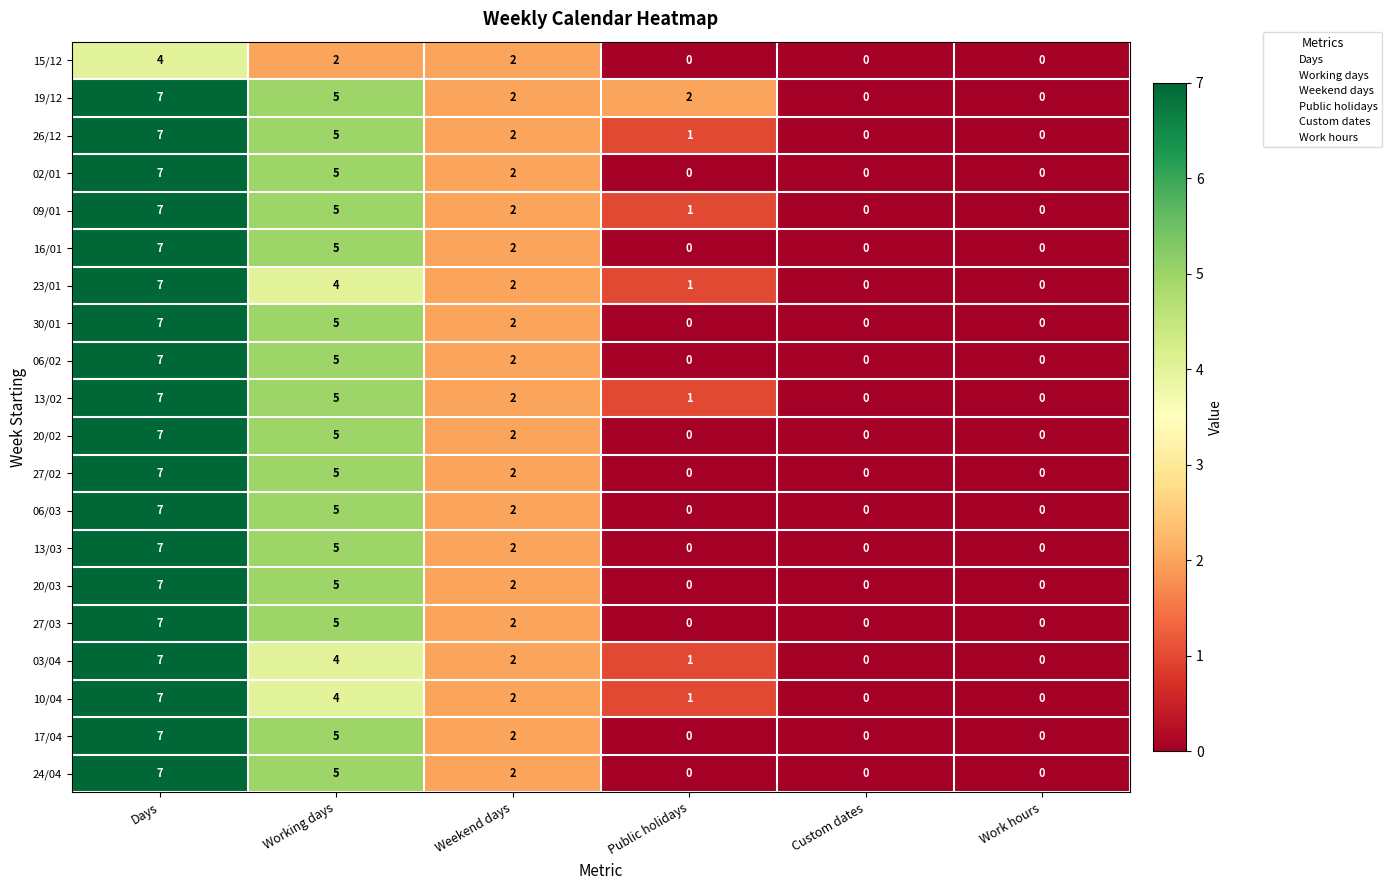

How many data points in 19/12 are less than 2?

2